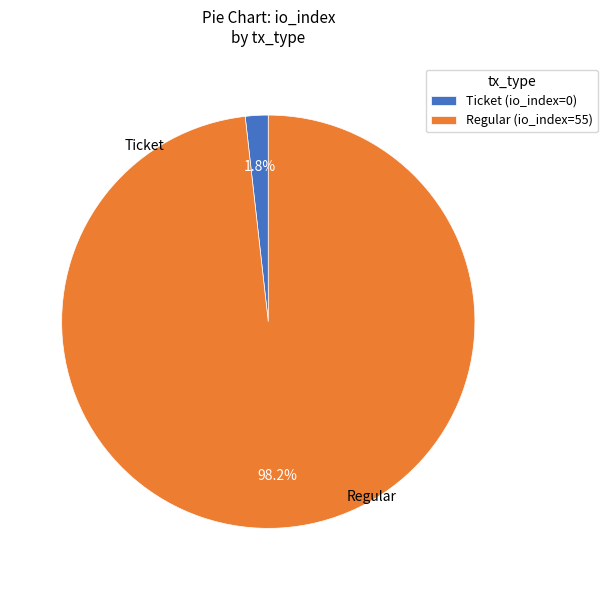

Which category has the smallest portion of the pie?

Ticket (io_index=0)